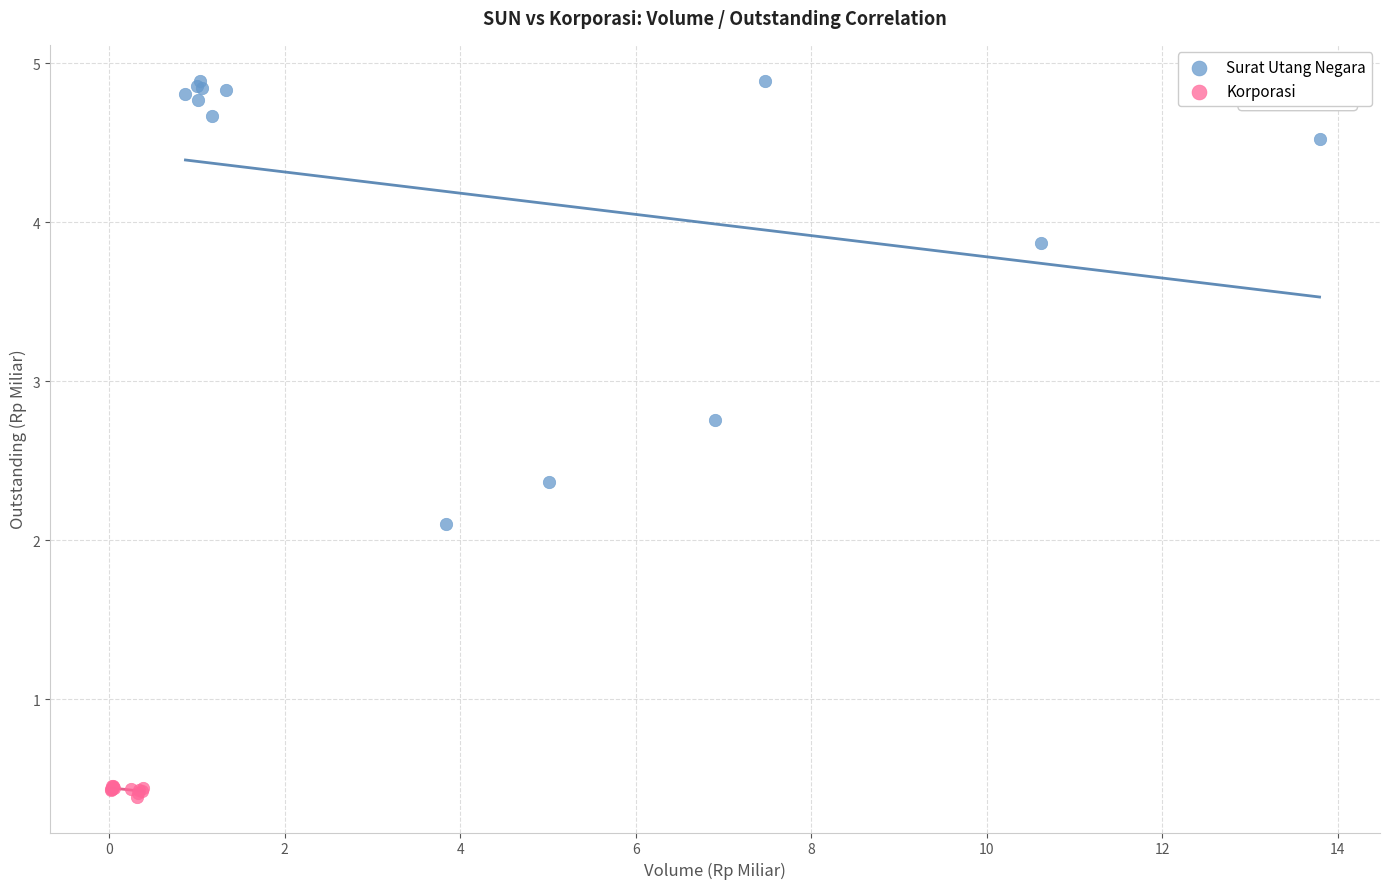

Which series reaches the minimum Y coordinate?

Korporasi